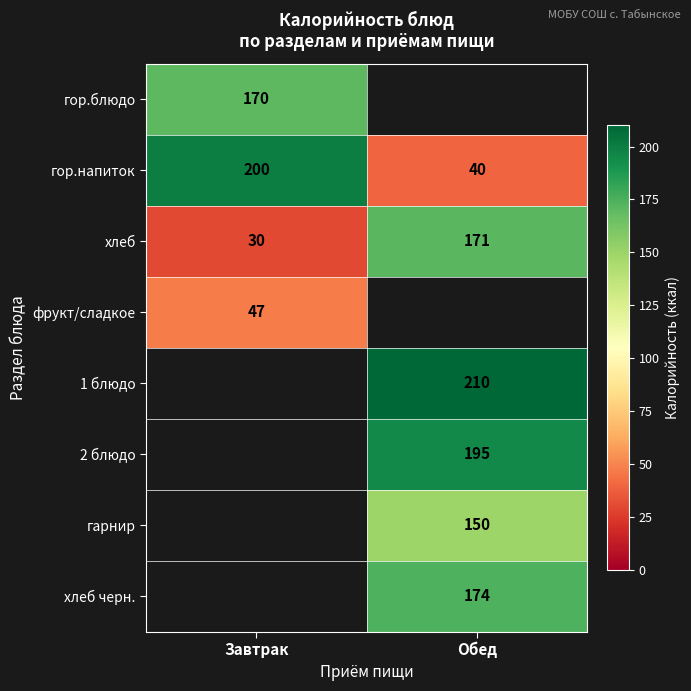

True or false: гор.блюдо has a value of 170 at Завтрак.

True